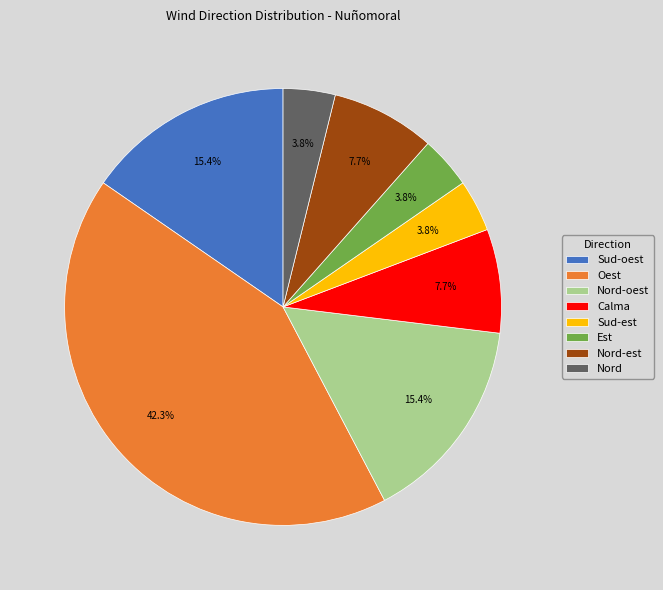

The Sud-est slice represents 4% of the pie. True or false?

True